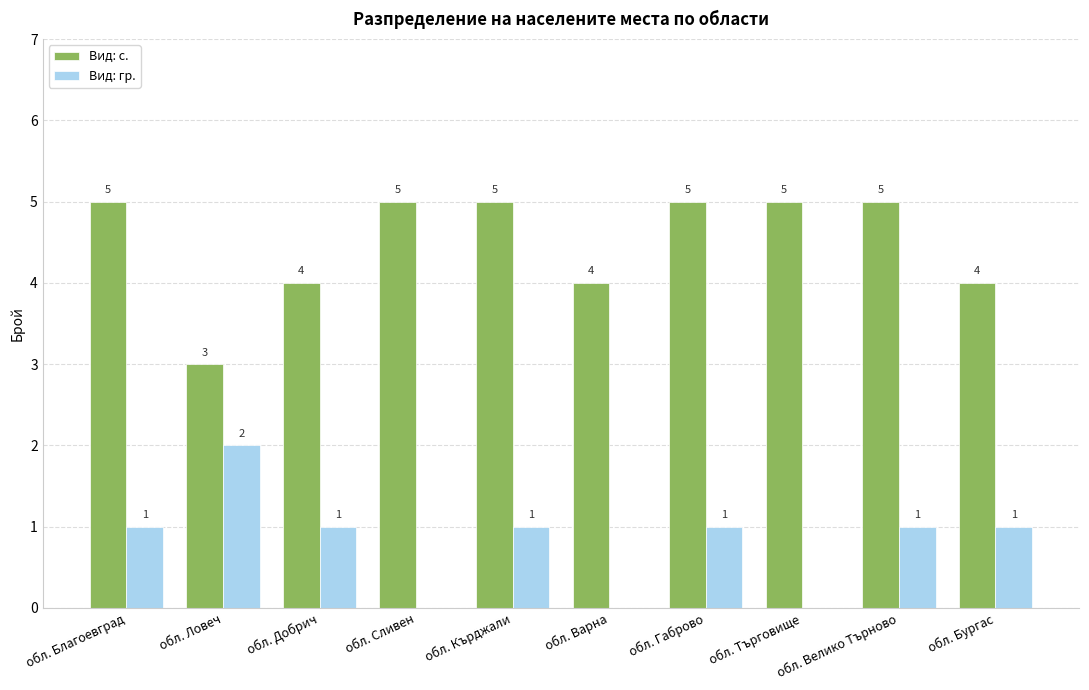

Is the value of Вид: с. at обл. Добрич greater than the value of Вид: гр. at обл. Кърджали?

Yes